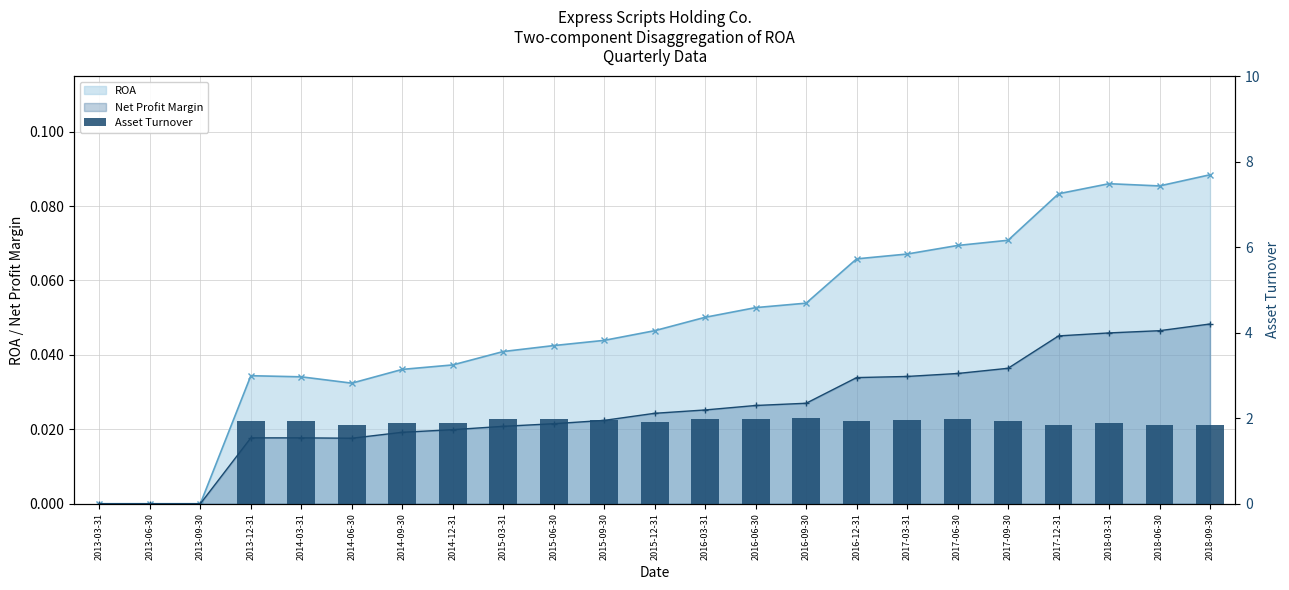

At which category does the chart reach its minimum across all series?

2013-03-31